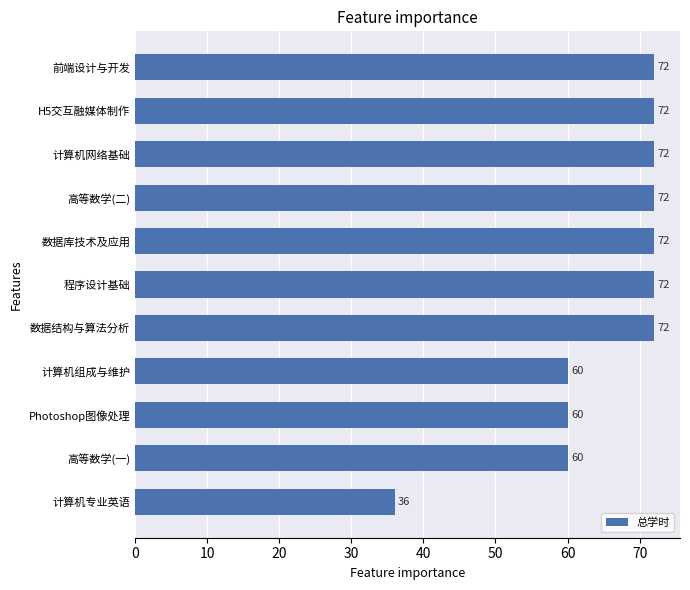

Reading top to bottom, what are all the values shown in this chart?

前端设计与开发=72	H5交互融媒体制作=72	计算机网络基础=72	高等数学(二)=72	数据库技术及应用=72	程序设计基础=72	数据结构与算法分析=72	计算机组成与维护=60	Photoshop图像处理=60	高等数学(一)=60	计算机专业英语=36